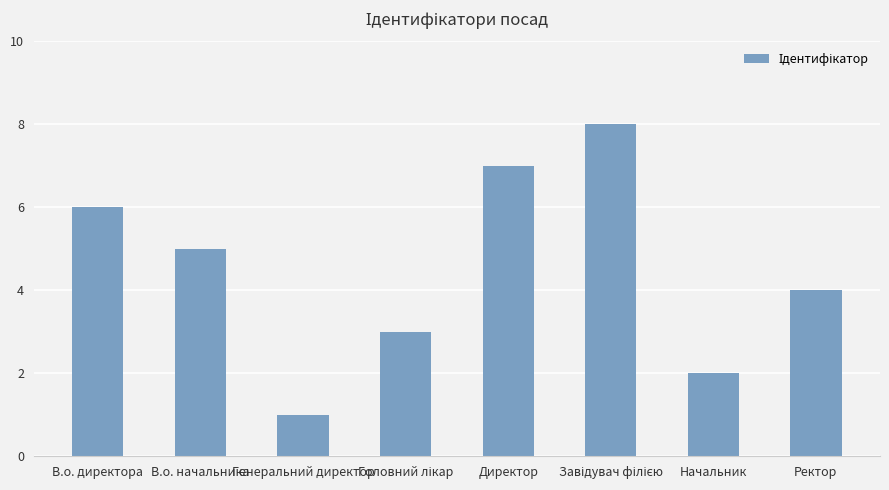

How many values are between 3 and 7?

5